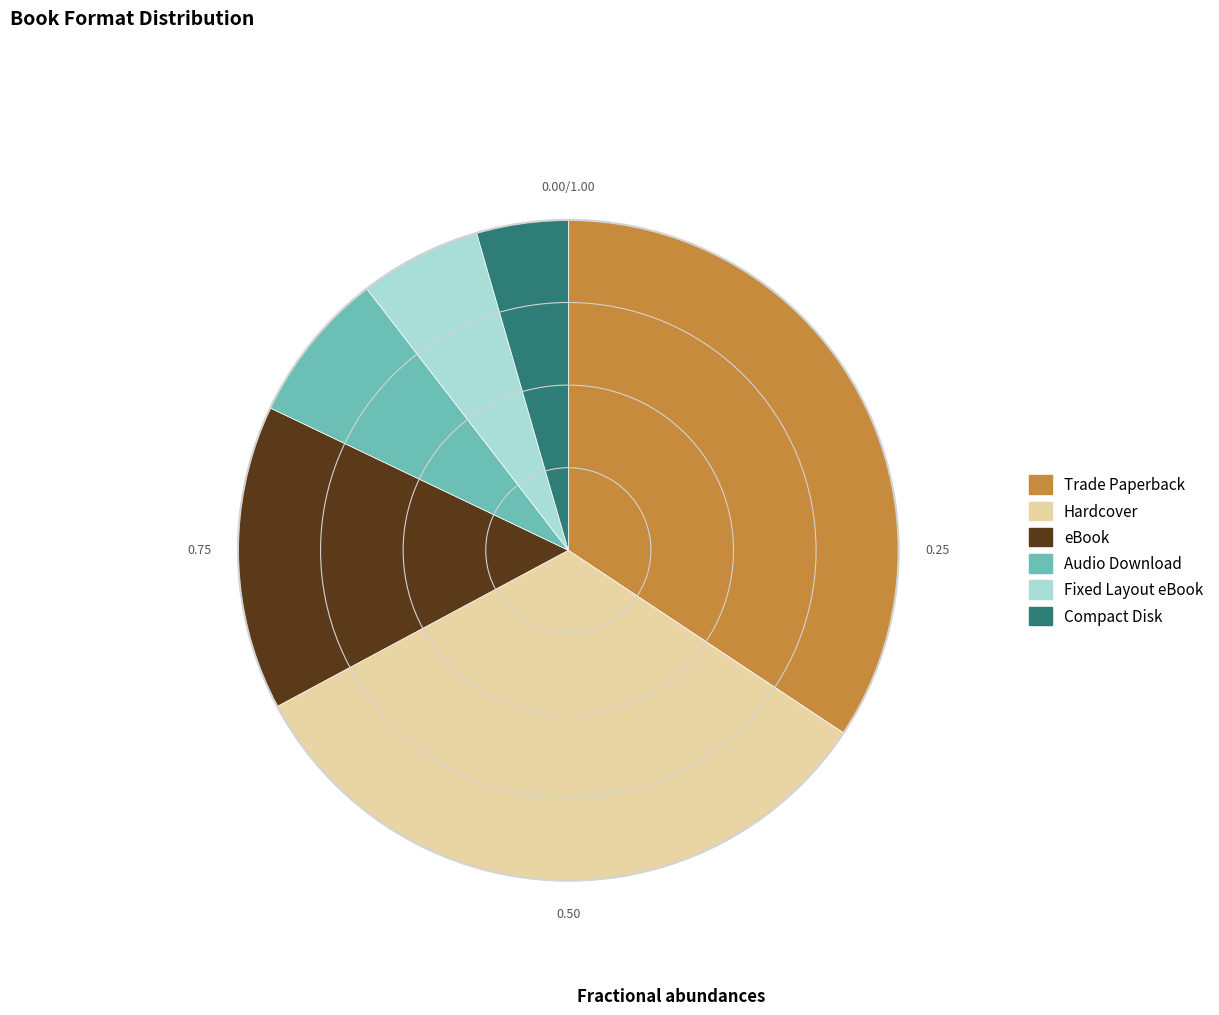

Does any single category account for the majority?

No